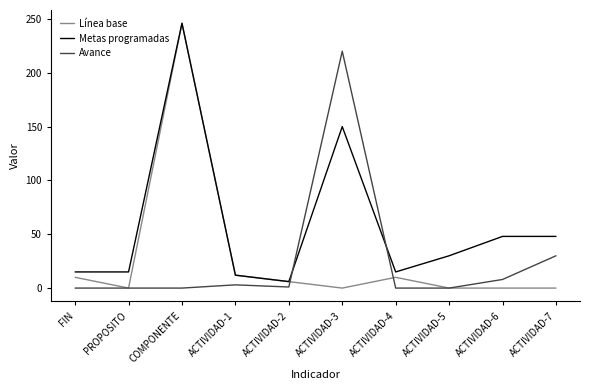

Is it true that Línea base equals 0 at PROPOSITO?

True